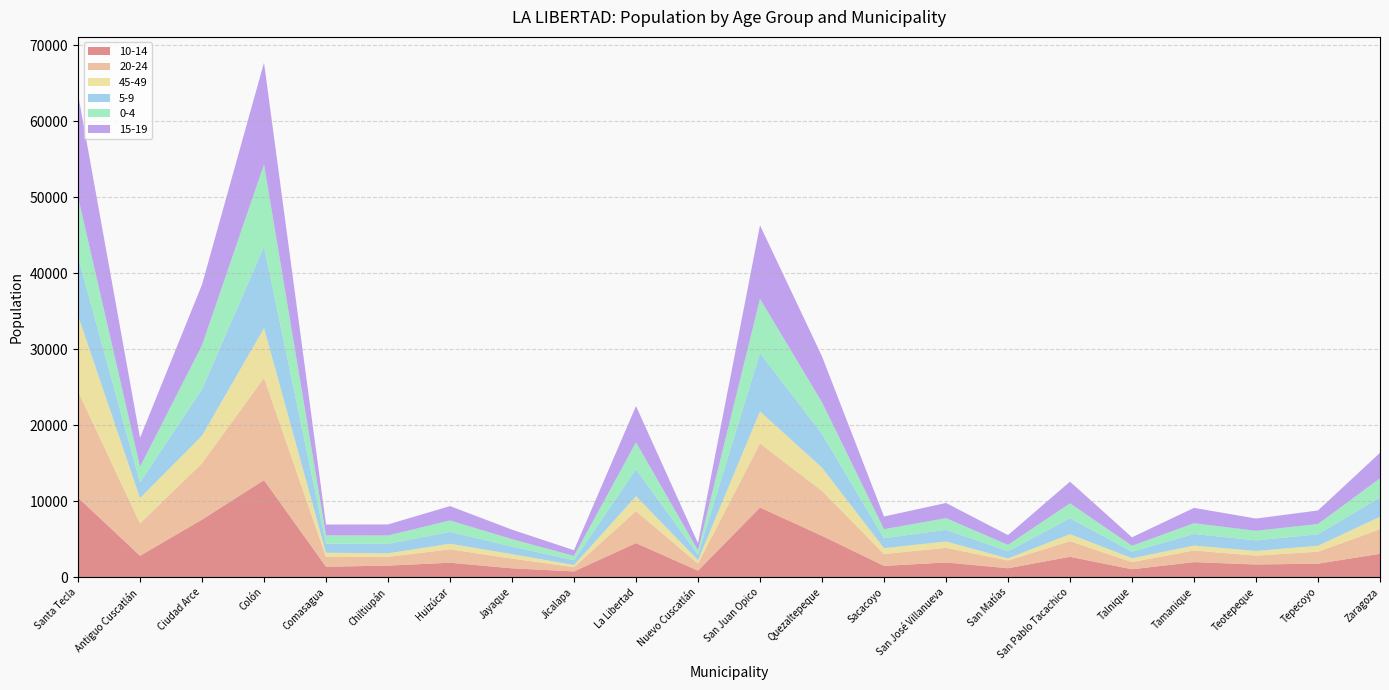

Reading left to right, what are all the values shown in this chart?

10-14: Santa Tecla=10466	Antiguo Cuscatlán=2815	Ciudad Arce=7574	Colón=12768	Comasagua=1373	Chiltiupán=1523	Huizúcar=1903	Jayaque=1164	Jicalapa=756	La Libertad=4483	Nuevo Cuscatlán=855	San Juan Opico=9164	Quezaltepeque=5438	Sacacoyo=1482	San José Villanueva=1936	San Matías=1175	San Pablo Tacachico=2681	Talnique=1039	Tamanique=1982	Teotepeque=1669	Tepecoyo=1780	Zaragoza=3075
20-24: Santa Tecla=13993	Antiguo Cuscatlán=4254	Ciudad Arce=7429	Colón=13454	Comasagua=1281	Chiltiupán=1157	Huizúcar=1756	Jayaque=1283	Jicalapa=562	La Libertad=4216	Nuevo Cuscatlán=931	San Juan Opico=8432	Quezaltepeque=5911	Sacacoyo=1573	San José Villanueva=1922	San Matías=1019	San Pablo Tacachico=2062	Talnique=945	Tamanique=1532	Teotepeque=1165	Tepecoyo=1576	Zaragoza=3228
45-49: Santa Tecla=9961	Antiguo Cuscatlán=3332	Ciudad Arce=3611	Colón=6552	Comasagua=563	Chiltiupán=458	Huizúcar=741	Jayaque=581	Jicalapa=278	La Libertad=1952	Nuevo Cuscatlán=454	San Juan Opico=4213	Quezaltepeque=3057	Sacacoyo=761	San José Villanueva=838	San Matías=275	San Pablo Tacachico=917	Talnique=509	Tamanique=645	Teotepeque=615	Tepecoyo=779	Zaragoza=1647
5-9: Santa Tecla=7699	Antiguo Cuscatlán=2049	Ciudad Arce=6113	Colón=10738	Comasagua=1197	Chiltiupán=1253	Huizúcar=1555	Jayaque=1005	Jicalapa=632	La Libertad=3545	Nuevo Cuscatlán=724	San Juan Opico=7677	Quezaltepeque=4445	Sacacoyo=1311	San José Villanueva=1542	San Matías=931	San Pablo Tacachico=2093	Talnique=867	Tamanique=1526	Teotepeque=1392	Tepecoyo=1508	Zaragoza=2536
0-4: Santa Tecla=7919	Antiguo Cuscatlán=2083	Ciudad Arce=5793	Colón=10789	Comasagua=1082	Chiltiupán=1095	Huizúcar=1508	Jayaque=971	Jicalapa=568	La Libertad=3550	Nuevo Cuscatlán=569	San Juan Opico=7144	Quezaltepeque=4165	Sacacoyo=1184	San José Villanueva=1529	San Matías=852	San Pablo Tacachico=1969	Talnique=776	Tamanique=1412	Teotepeque=1260	Tepecoyo=1356	Zaragoza=2522
15-19: Santa Tecla=13536	Antiguo Cuscatlán=3802	Ciudad Arce=7986	Colón=13405	Comasagua=1432	Chiltiupán=1453	Huizúcar=1891	Jayaque=1252	Jicalapa=750	La Libertad=4768	Nuevo Cuscatlán=928	San Juan Opico=9668	Quezaltepeque=6036	Sacacoyo=1672	San José Villanueva=1998	San Matías=1286	San Pablo Tacachico=2847	Talnique=1111	Tamanique=2024	Teotepeque=1615	Tepecoyo=1780	Zaragoza=3358